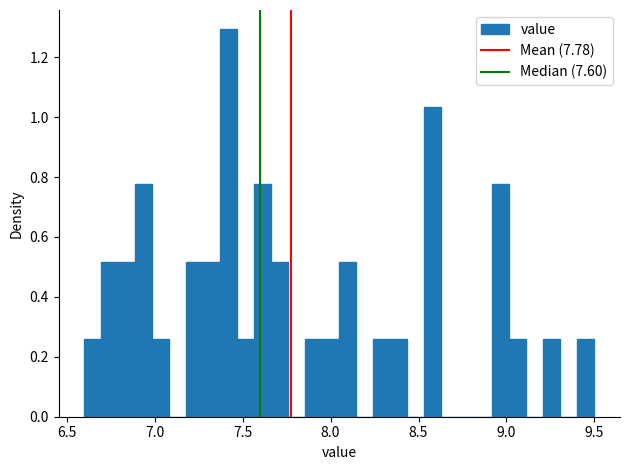

Read against the x-axis, roughly where is the centre of the tallest bar?

7.40